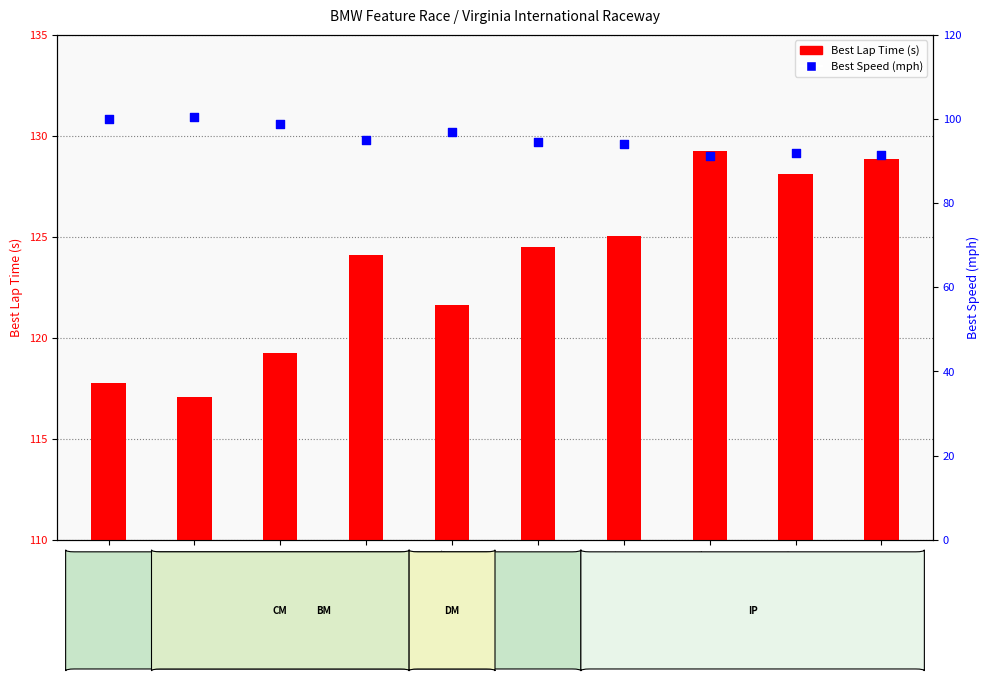

Which series contains the highest Y value?

Best Lap Time (s)